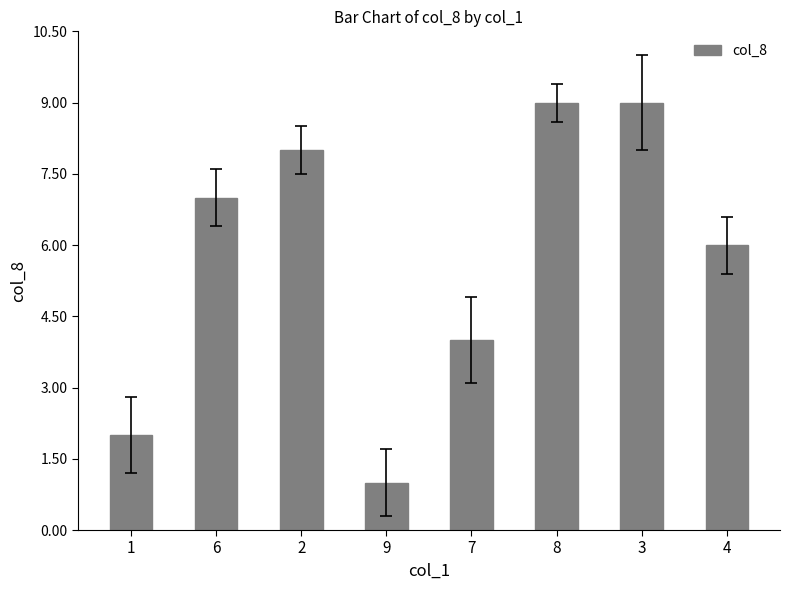

How many series are shown in this chart?

1